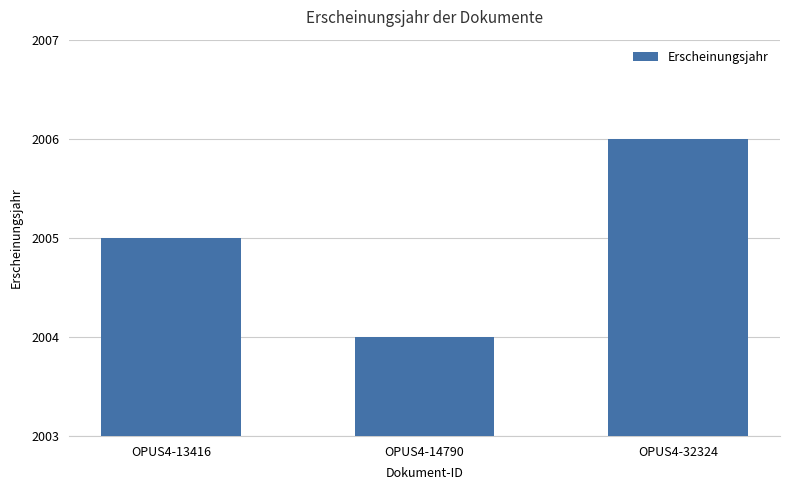

Reading left to right, what are all the values shown in this chart?

2005	2004	2006